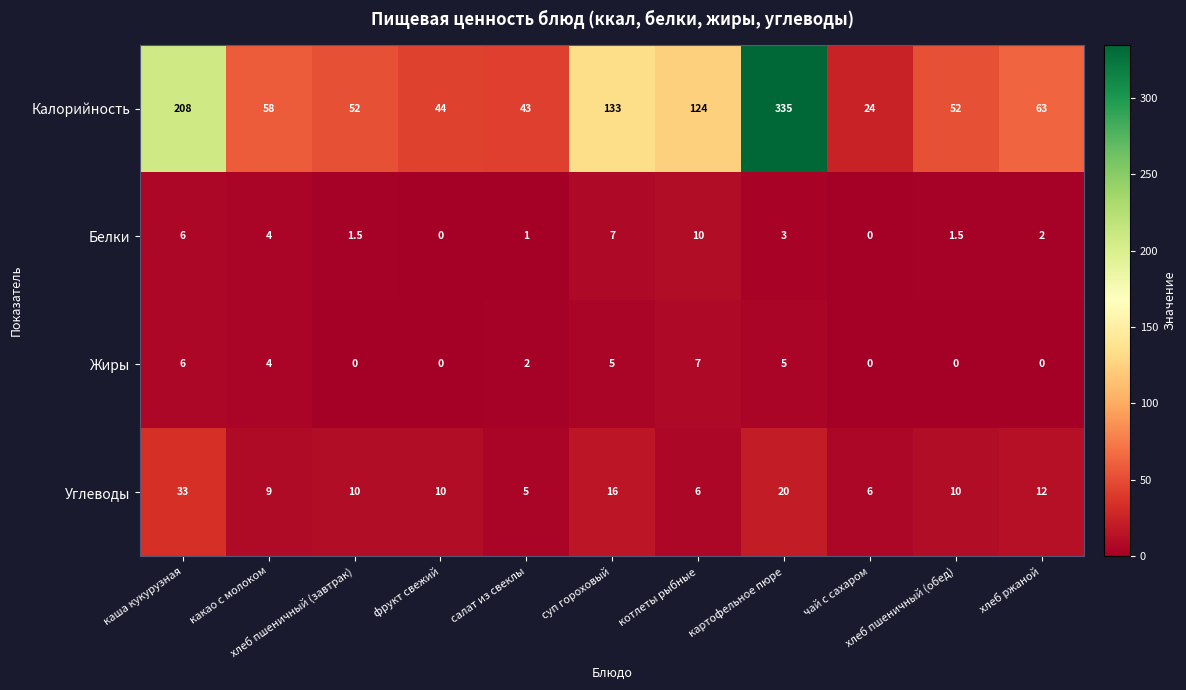

List the series in order of their peak value, lowest first.

Жиры, Белки, Углеводы, Калорийность